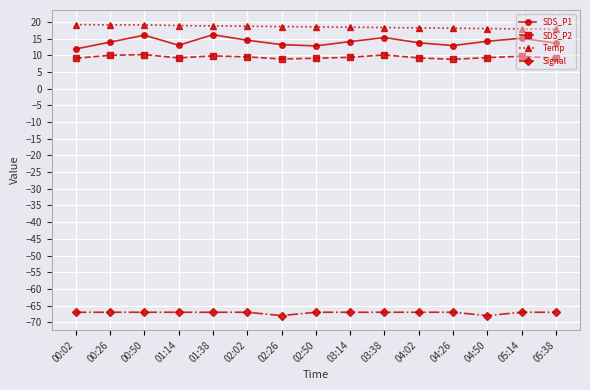

Is the value of Signal at 00:02 greater than the value of SDS_P2 at 03:14?

No